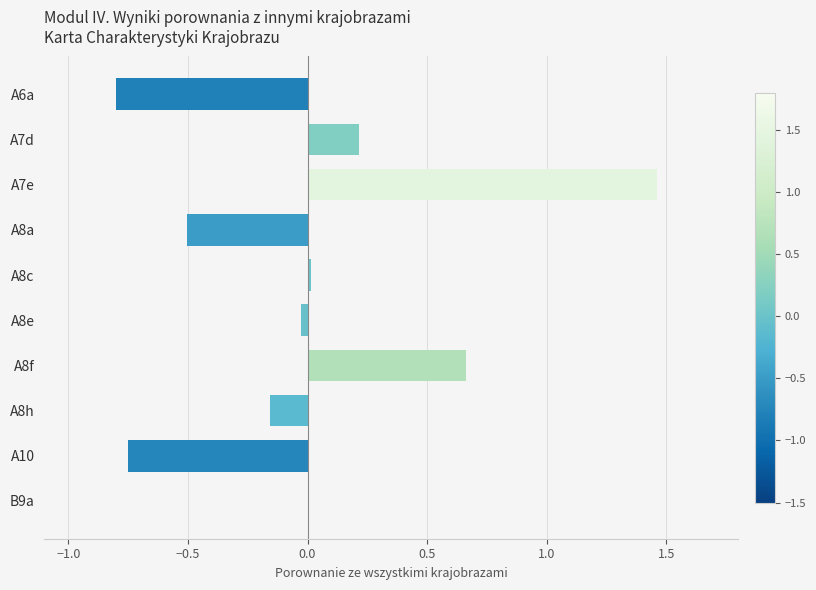

Which label corresponds to the largest value in the chart?

A7e